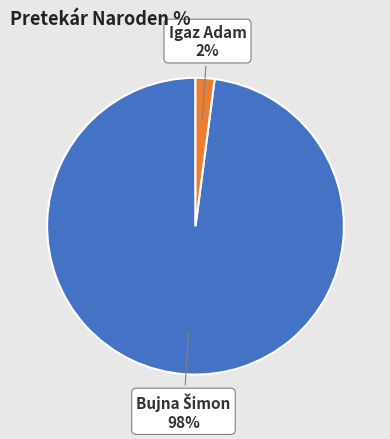

To the nearest percent, what is the average slice percentage?

50%